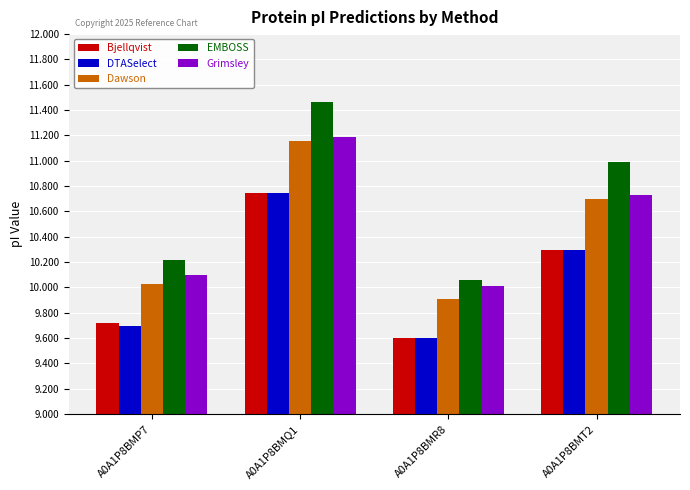

True or false: Dawson has a value of 2.9 at A0A1P8BMQ1.

False